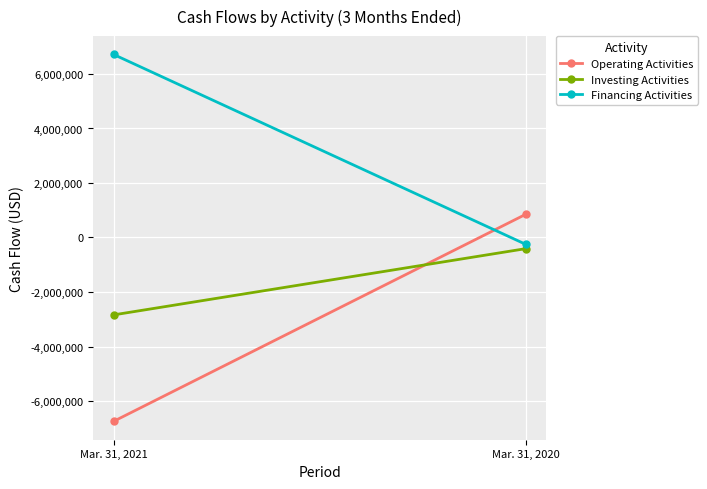

Reading left to right, what are all the values shown in this chart?

Operating Activities: -6745974	852392
Investing Activities: -2840000	-408915
Financing Activities: 6715944	-253056